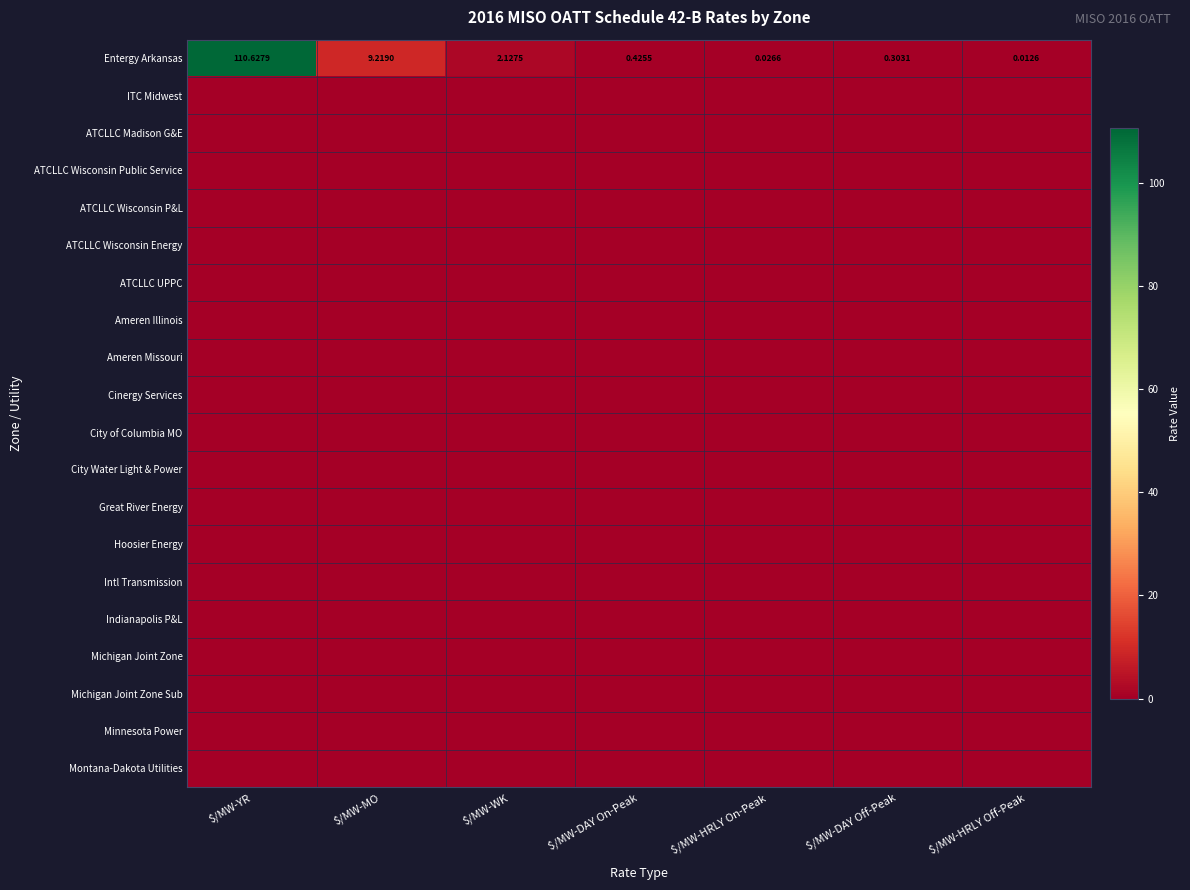

At which label is Entergy Arkansas closest to 55?

$/MW-MO